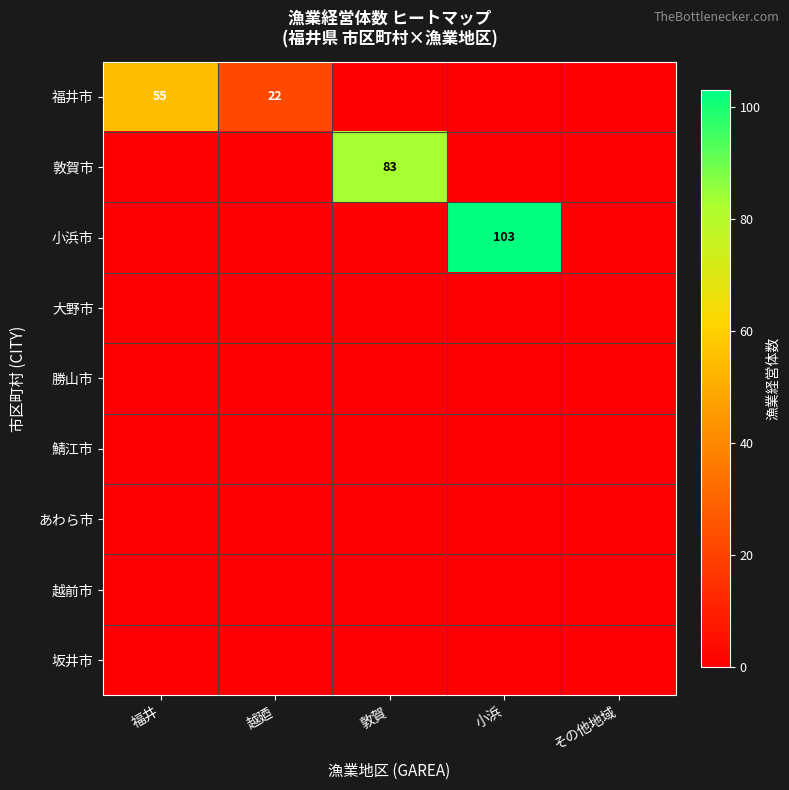

Count the number of categories in the chart.

5